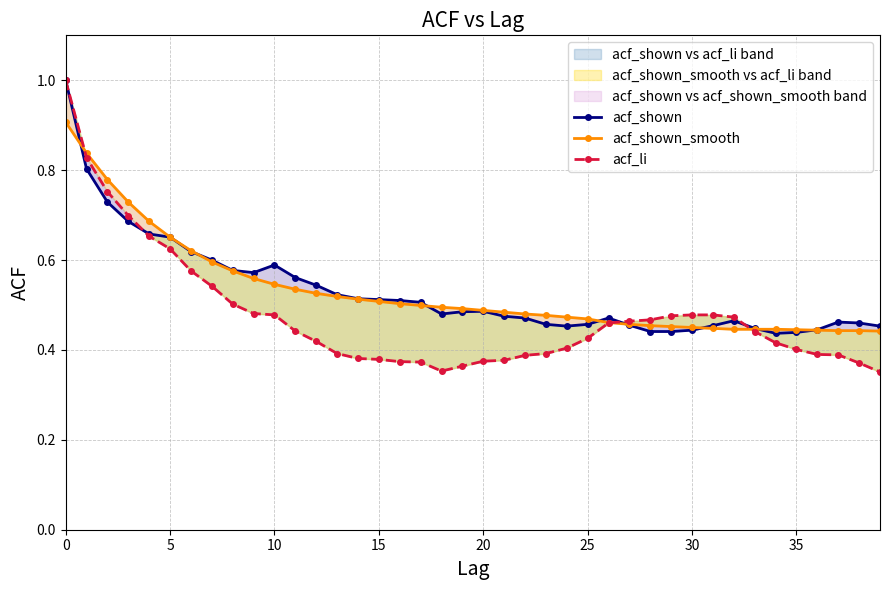

Where is acf_shown nearest to the value 0?

34